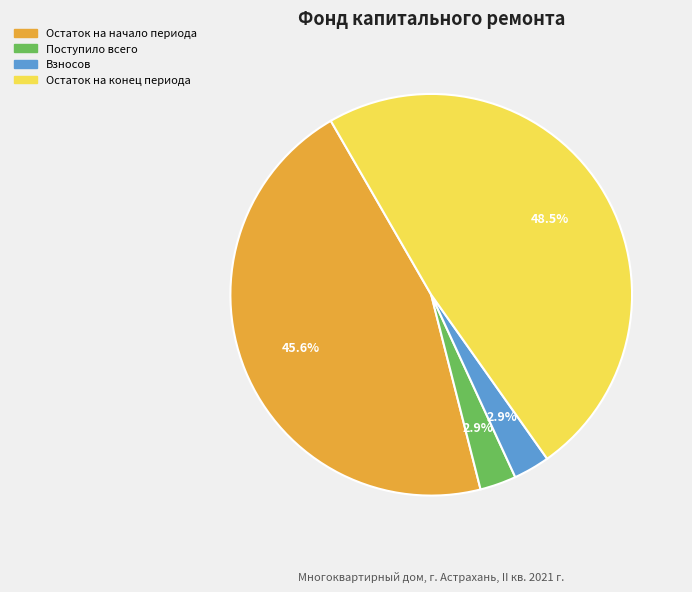

Does any single category account for the majority?

No